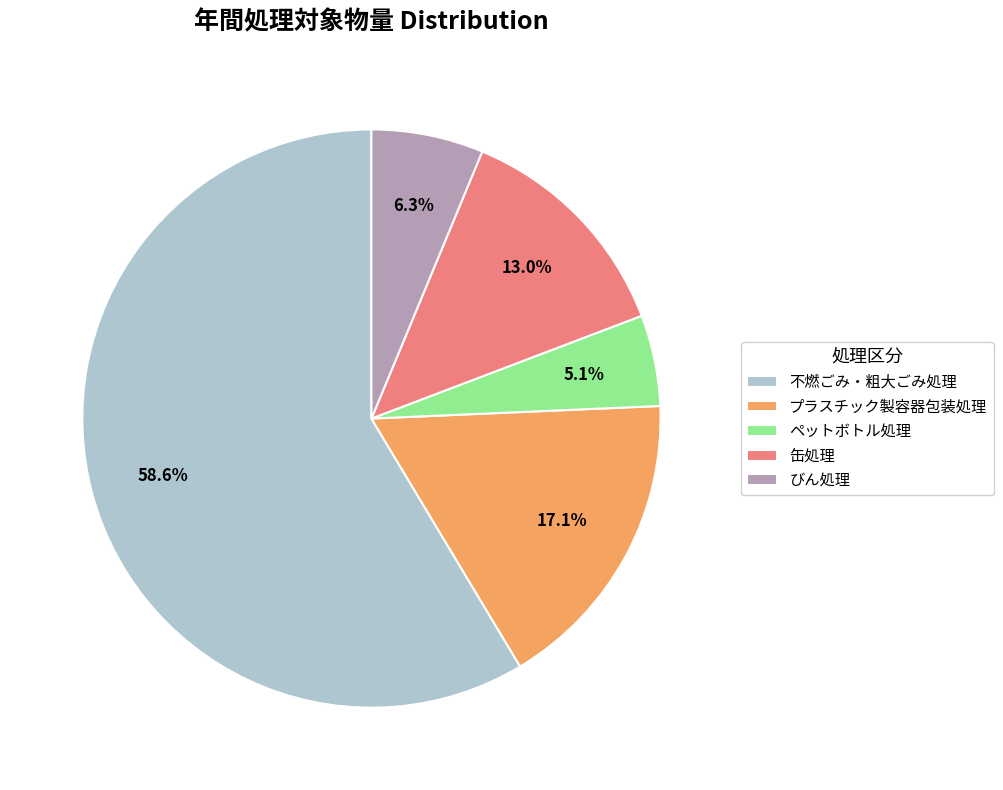

Rank the categories by value from lowest to highest.

ペットボトル処理, びん処理, 缶処理, プラスチック製容器包装処理, 不燃ごみ・粗大ごみ処理